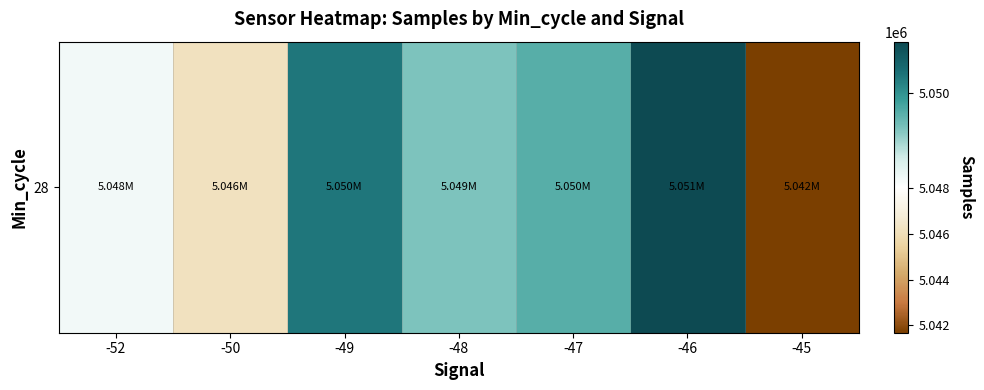

The chart shows a value of 5049579.9 at -47. True or false?

True